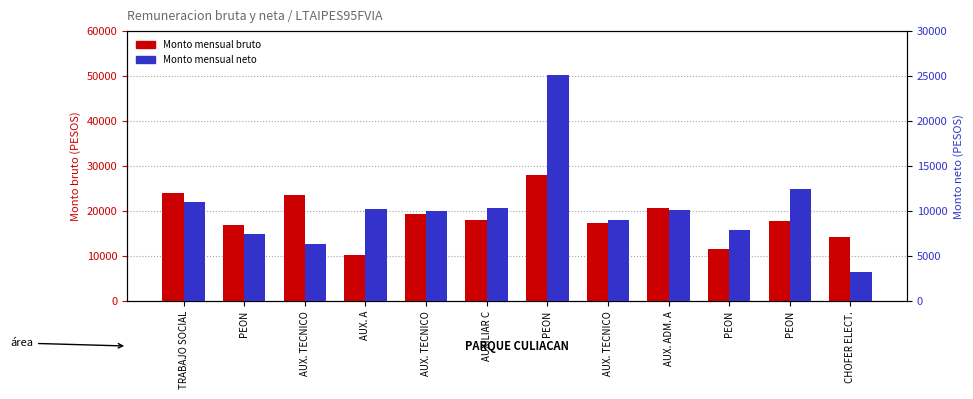

What is the spread (max minus min) of values at AUX. TECNICO?

17245.1